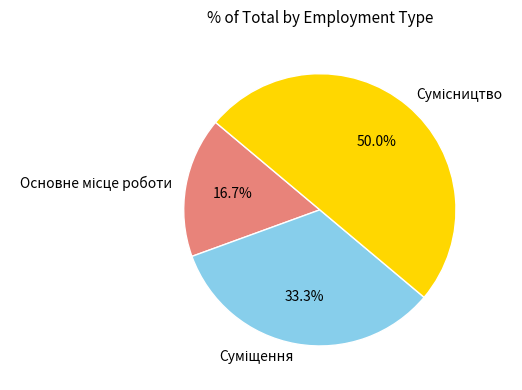

What is the largest slice in the pie chart?

Сумісництво